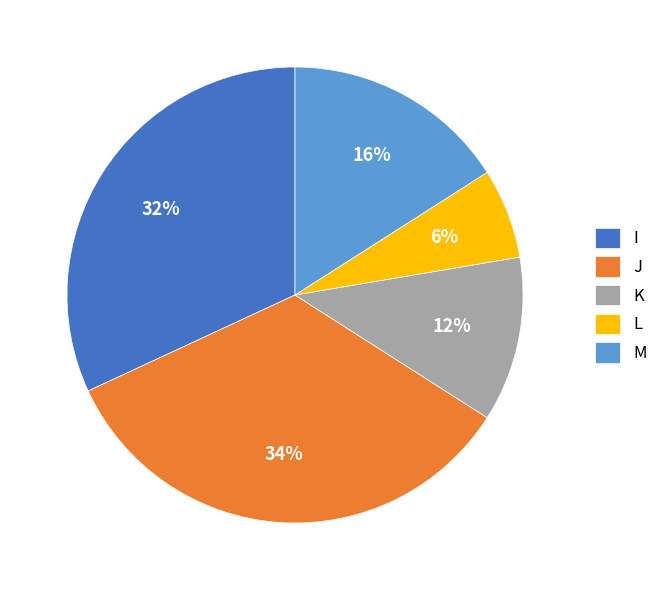

Is the sum of M and I greater than half?

No